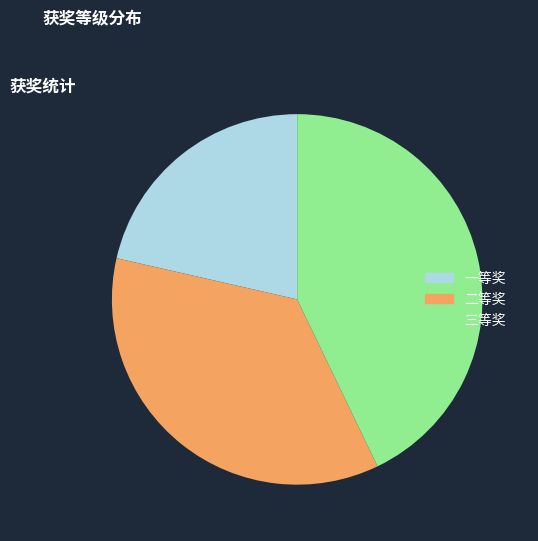

Approximately how many times larger is the value at 一等奖 compared to 三等奖?

0.5